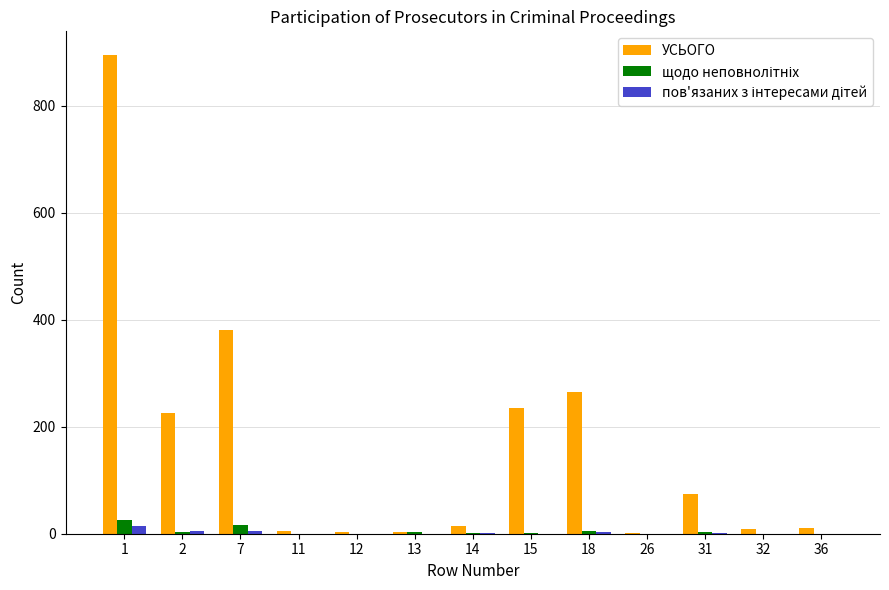

What is the greatest value displayed?

894